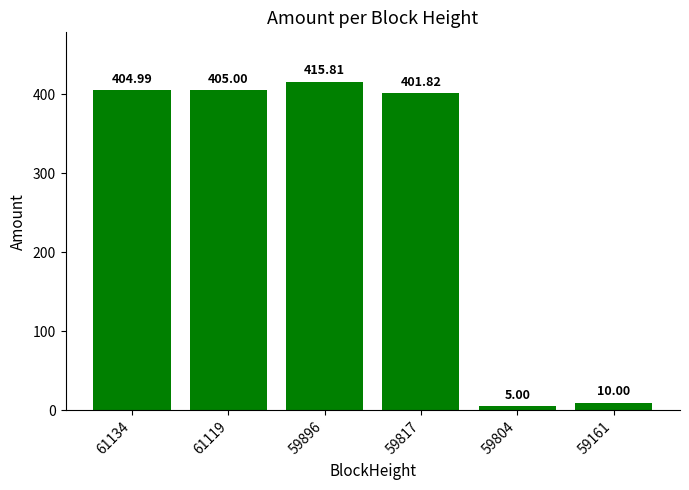

Reading left to right, extract all data points from this chart.

61134=405.0	61119=405.0	59896=415.8	59817=401.8	59804=5.0	59161=10.0